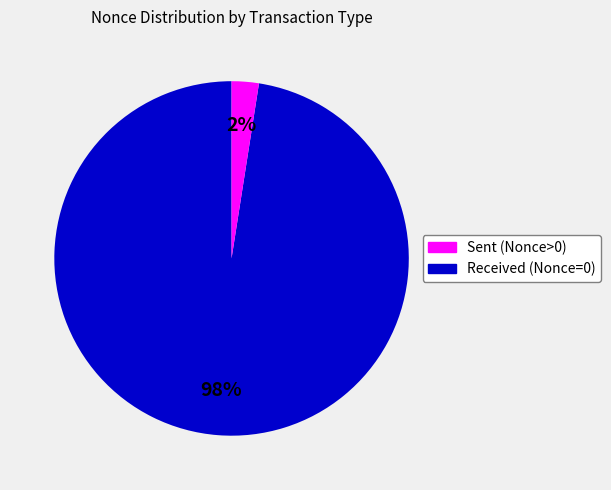

How many slices are in this pie chart?

2